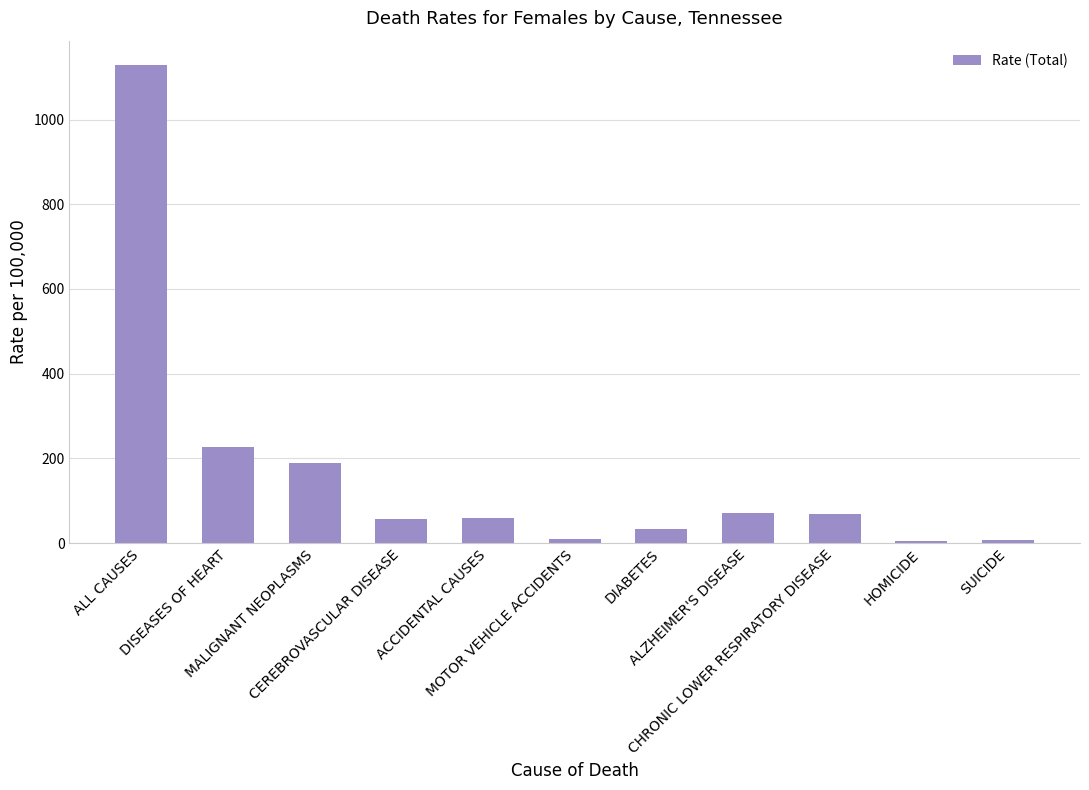

The value at CHRONIC LOWER RESPIRATORY DISEASE is 68.1. True or false?

True